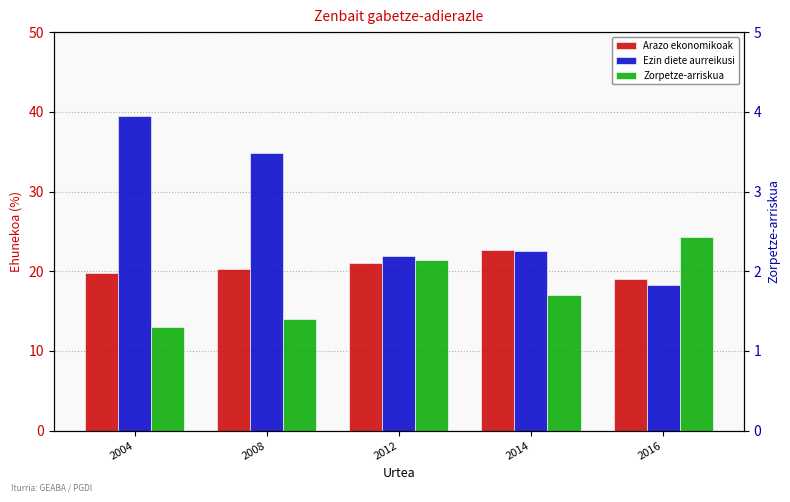

Between 2008 and 2012, which series saw the biggest shift?

Ezin diete aurreikusi